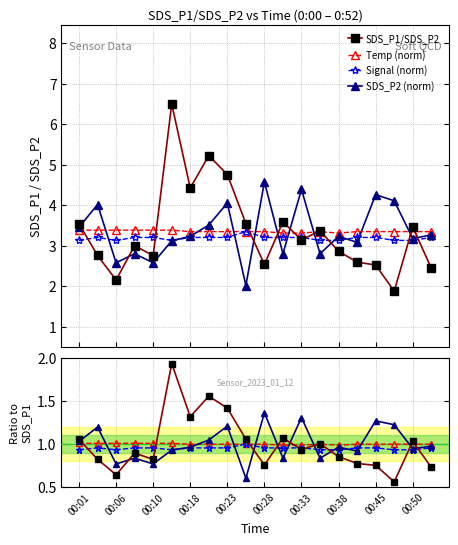

Which series ends up on top after the final intersection of SDS_P2 and Temp?

Temp